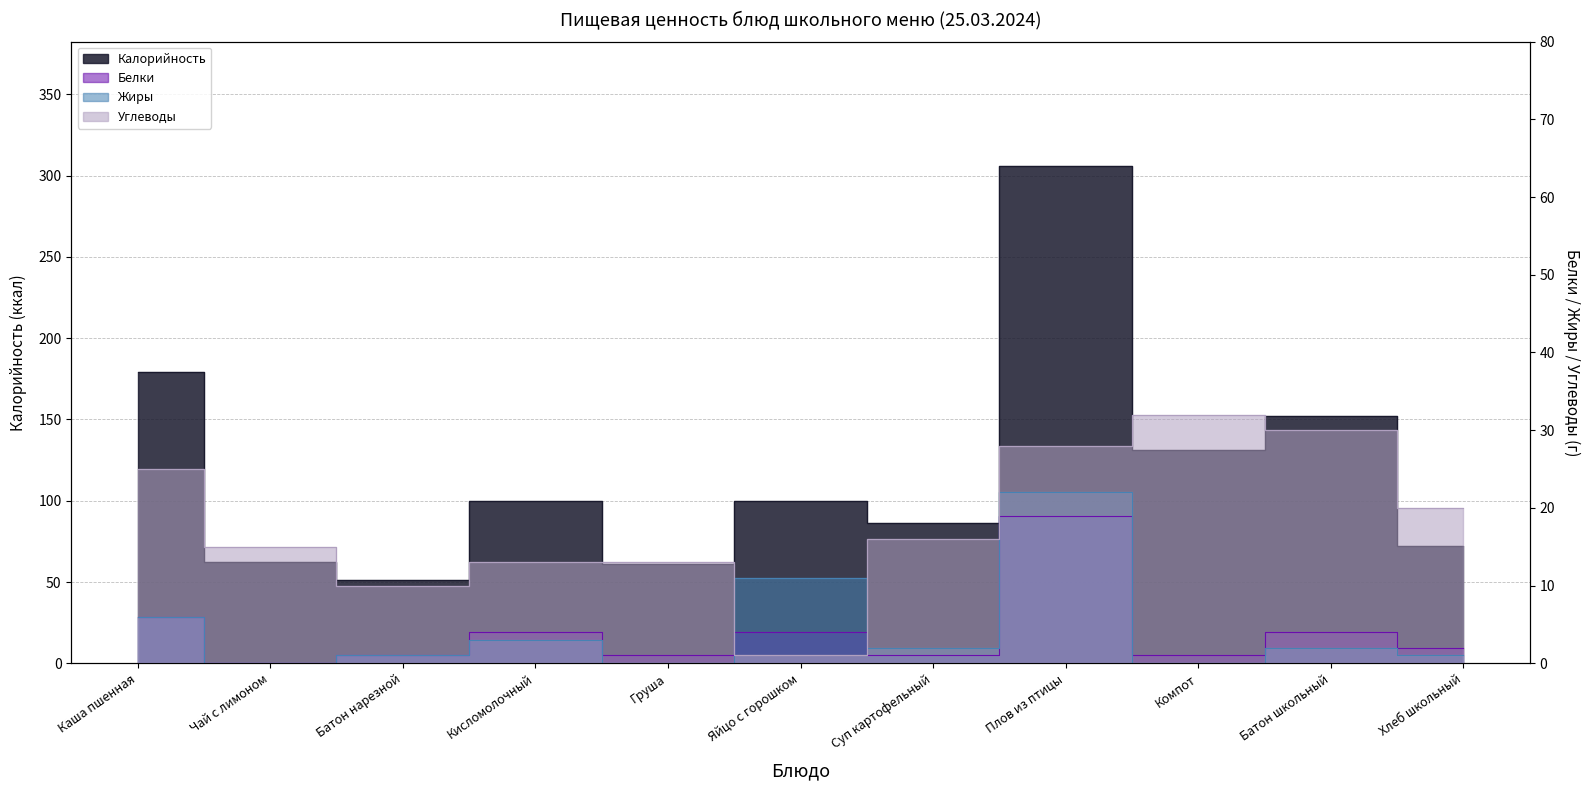

True or false: Калорийность has more than 1 points higher than both neighbors.

True